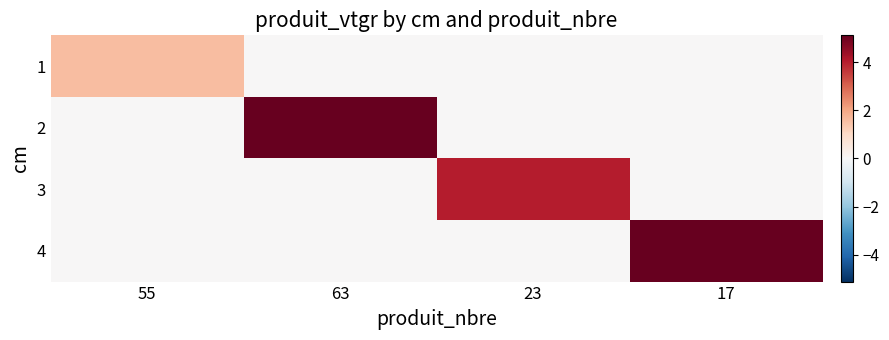

Count the number of data series in this chart.

4